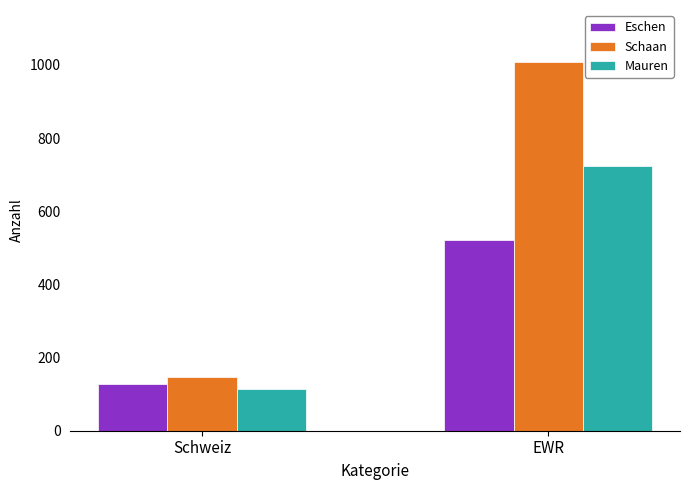

What position from the left is EWR?

2